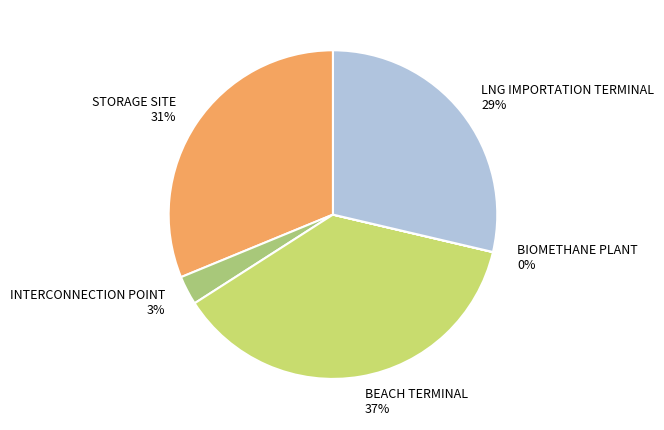

Which slice is the largest?

BEACH TERMINAL 37%